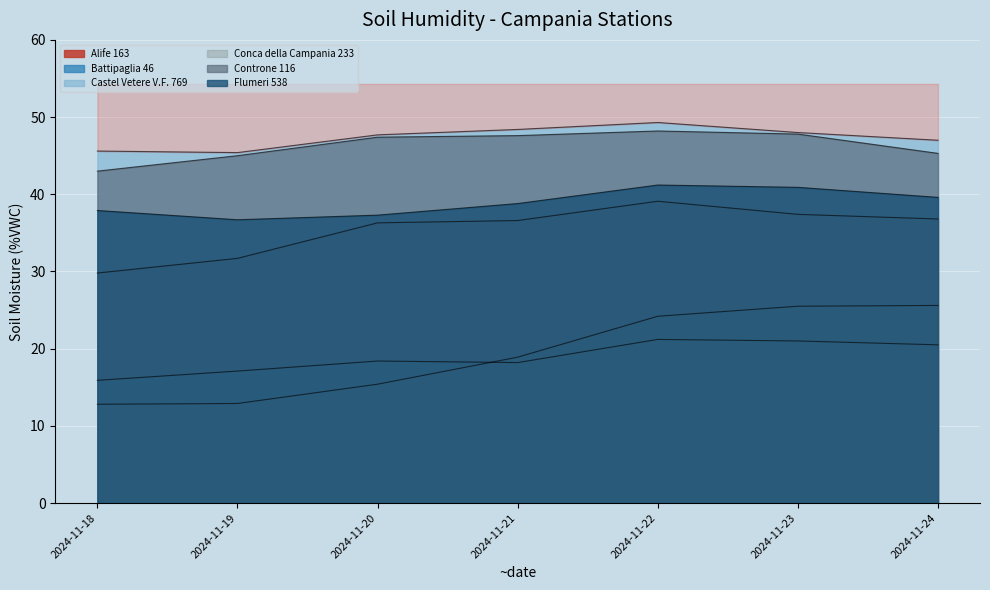

What is the value of the Battipaglia 46 point at the 5th from the left?

21.2